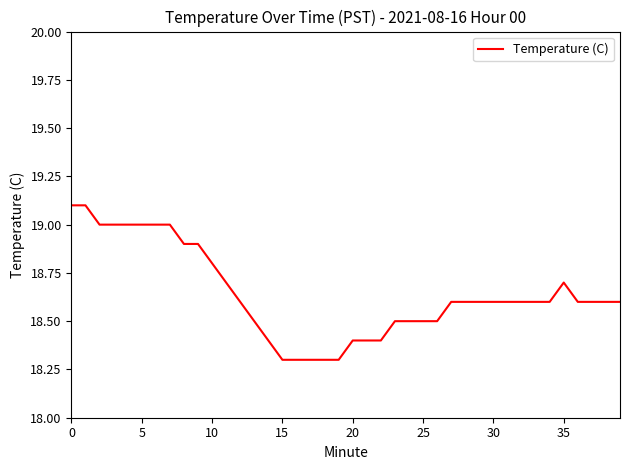

What is the difference between the maximum and minimum values?

0.8